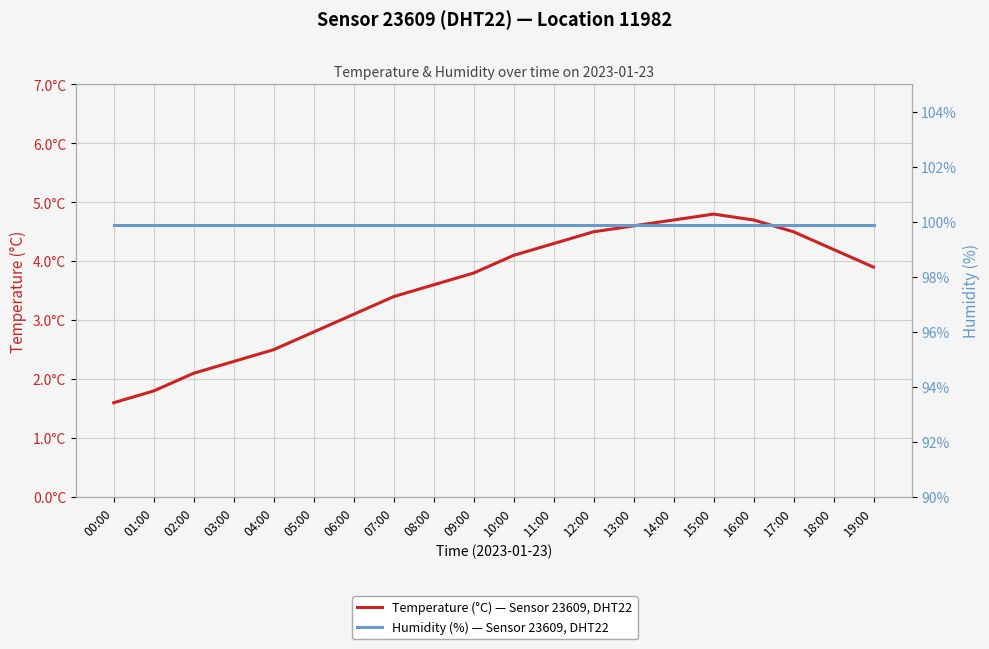

Reading right to left, transcribe all the data shown in this chart.

Temperature (°C) — Sensor 23609, DHT22: 19:00=3.9	18:00=4.2	17:00=4.5	16:00=4.7	15:00=4.8	14:00=4.7	13:00=4.6	12:00=4.5	11:00=4.3	10:00=4.1	09:00=3.8	08:00=3.6	07:00=3.4	06:00=3.1	05:00=2.8	04:00=2.5	03:00=2.3	02:00=2.1	01:00=1.8	00:00=1.6
Humidity (%) — Sensor 23609, DHT22: 19:00=99.9	18:00=99.9	17:00=99.9	16:00=99.9	15:00=99.9	14:00=99.9	13:00=99.9	12:00=99.9	11:00=99.9	10:00=99.9	09:00=99.9	08:00=99.9	07:00=99.9	06:00=99.9	05:00=99.9	04:00=99.9	03:00=99.9	02:00=99.9	01:00=99.9	00:00=99.9